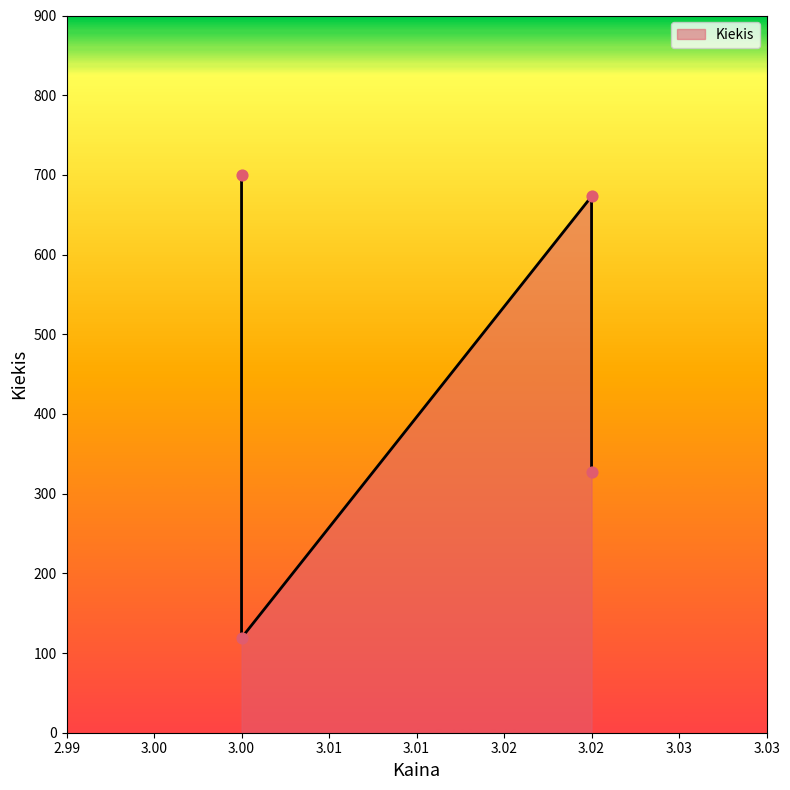

What is the change in value from 3.0 to 3.02?

+554